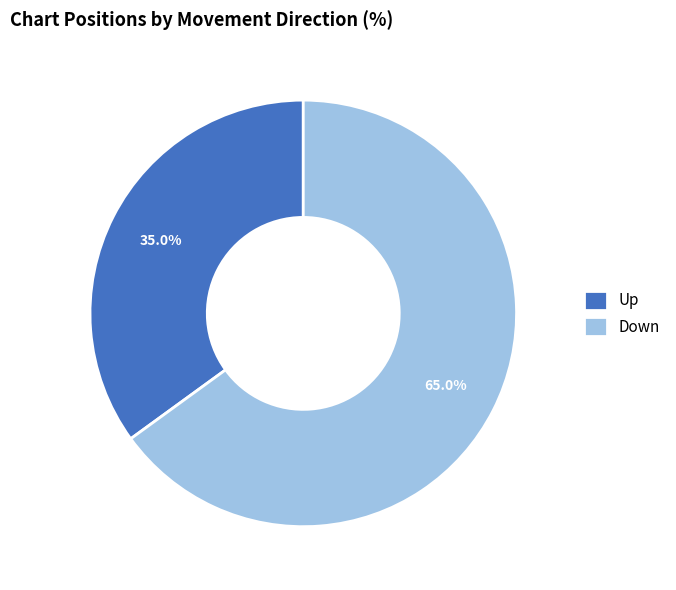

To the nearest percent, what is the difference between the largest and smallest slice percentages?

30%